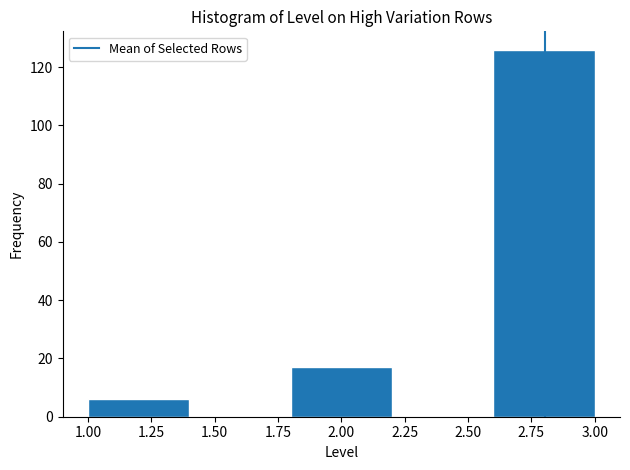

Reading left to right, list every bar in this chart as the range it spans on the x-axis followed by its height. The values are not printed on the chart, so give them approximately, as read against the axis.

1.0 to 1.4: 6
1.4 to 1.8: 0
1.8 to 2.2: 18
2.2 to 2.6: 0
2.6 to 3.0: 126